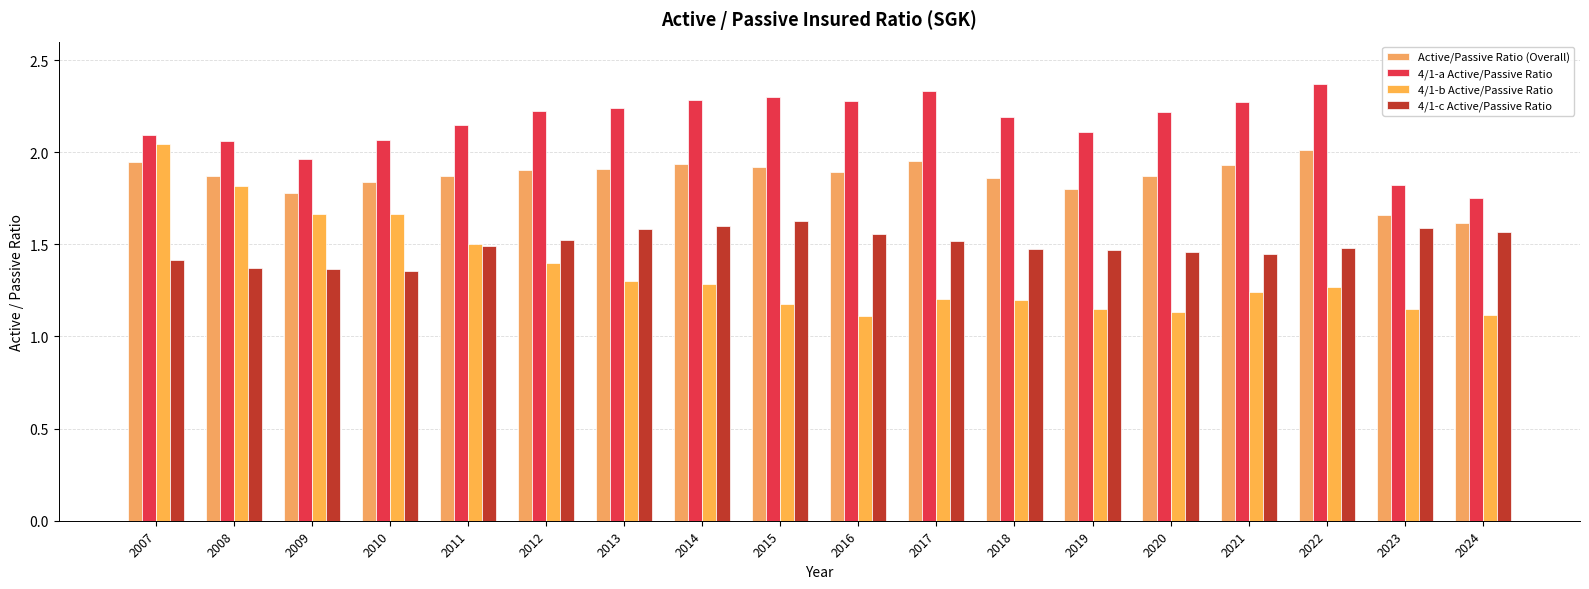

What is the difference between the second highest and minimum values in the 4/1-c Active/Passive Ratio series?

0.2